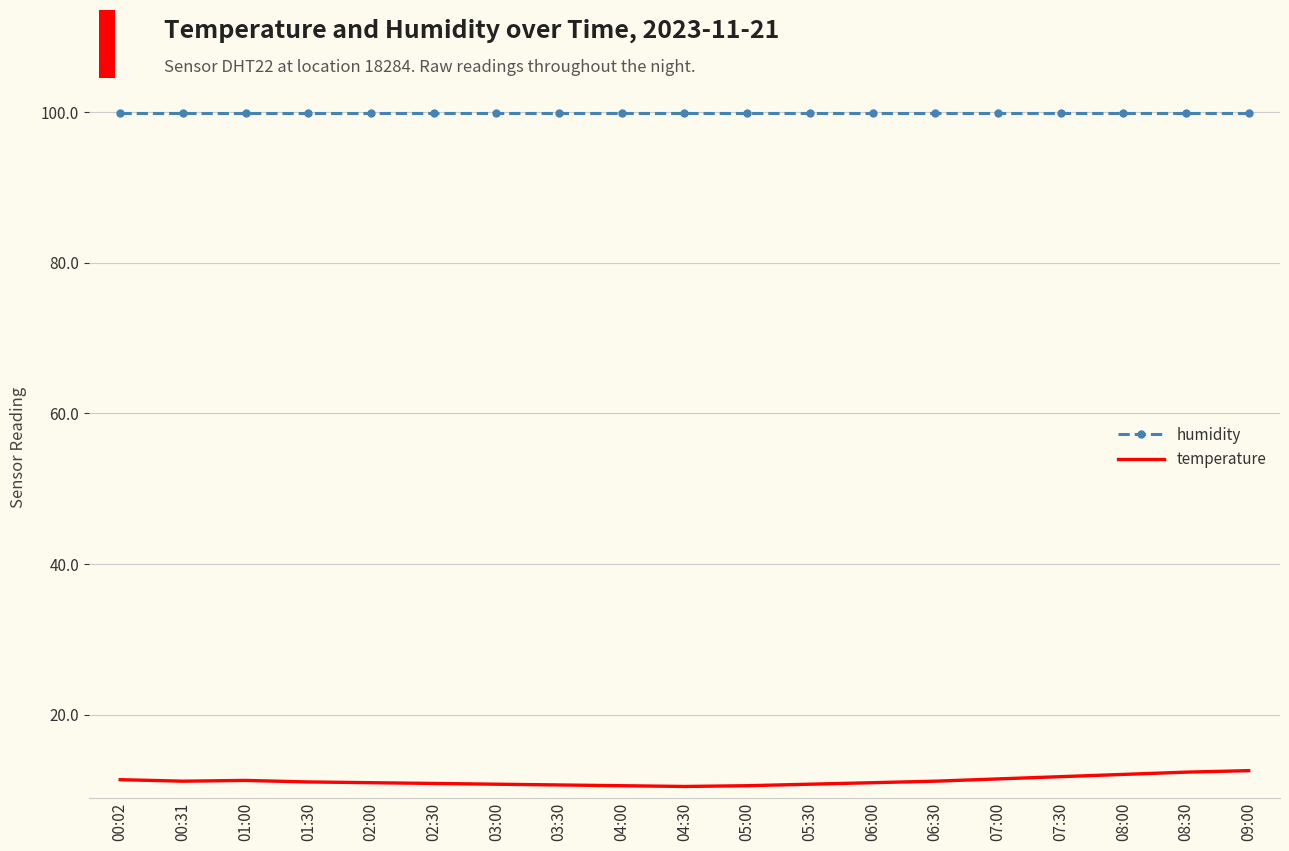

Is it true that humidity equals 162.1 at 09:00?

False